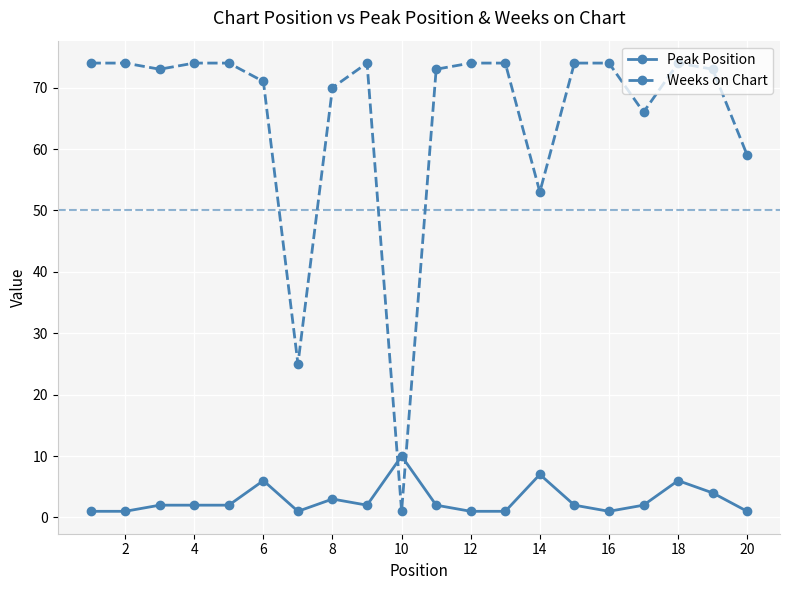

In Weeks on Chart, how many points are lower than both neighbors (excluding endpoints)?

5